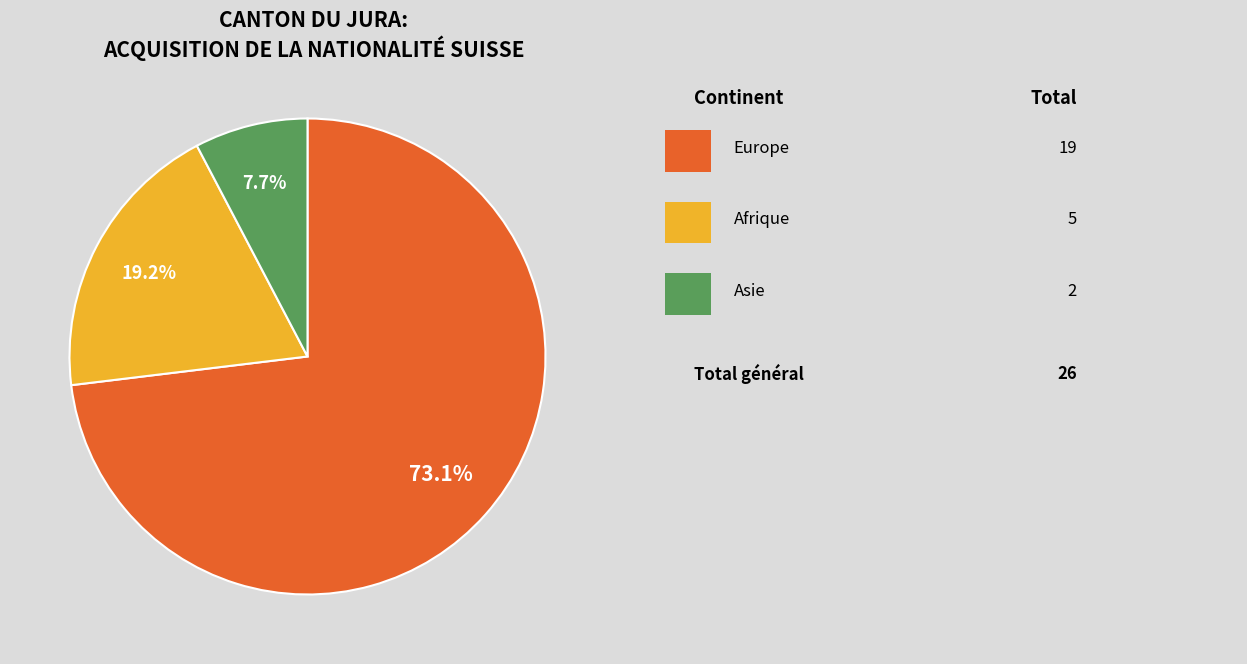

Count the number of slices in the pie.

3